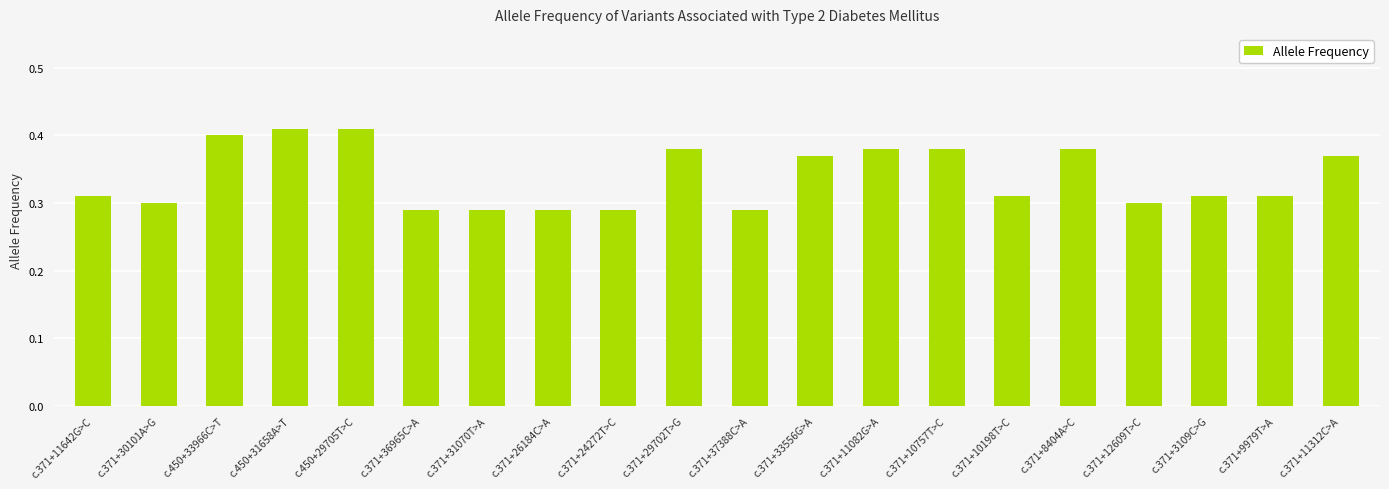

What is the label of the 5th bar from the right?

c.371+8404A>C